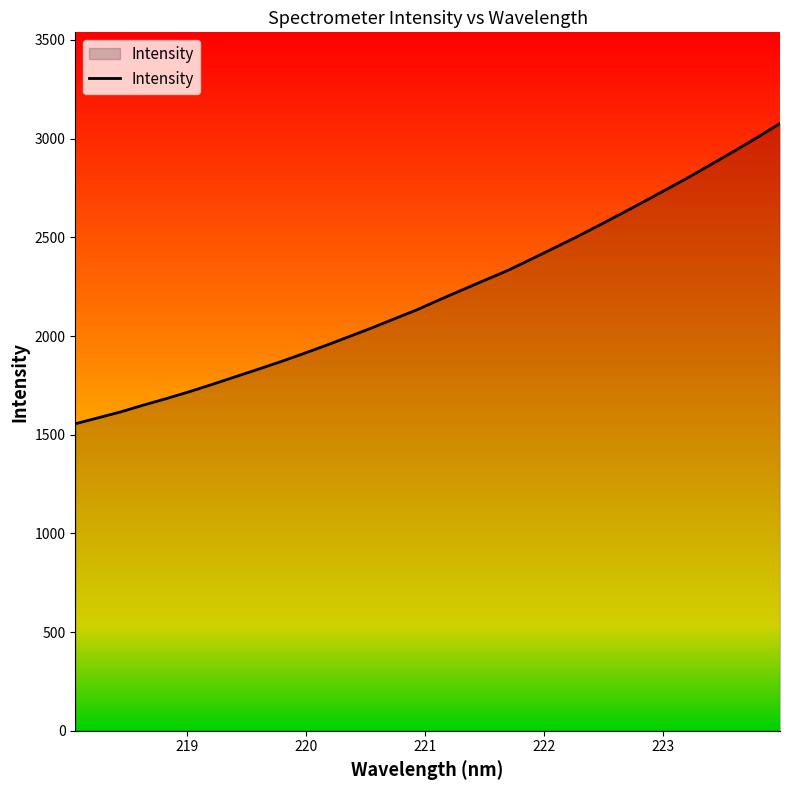

What is the smallest value displayed?

1555.6